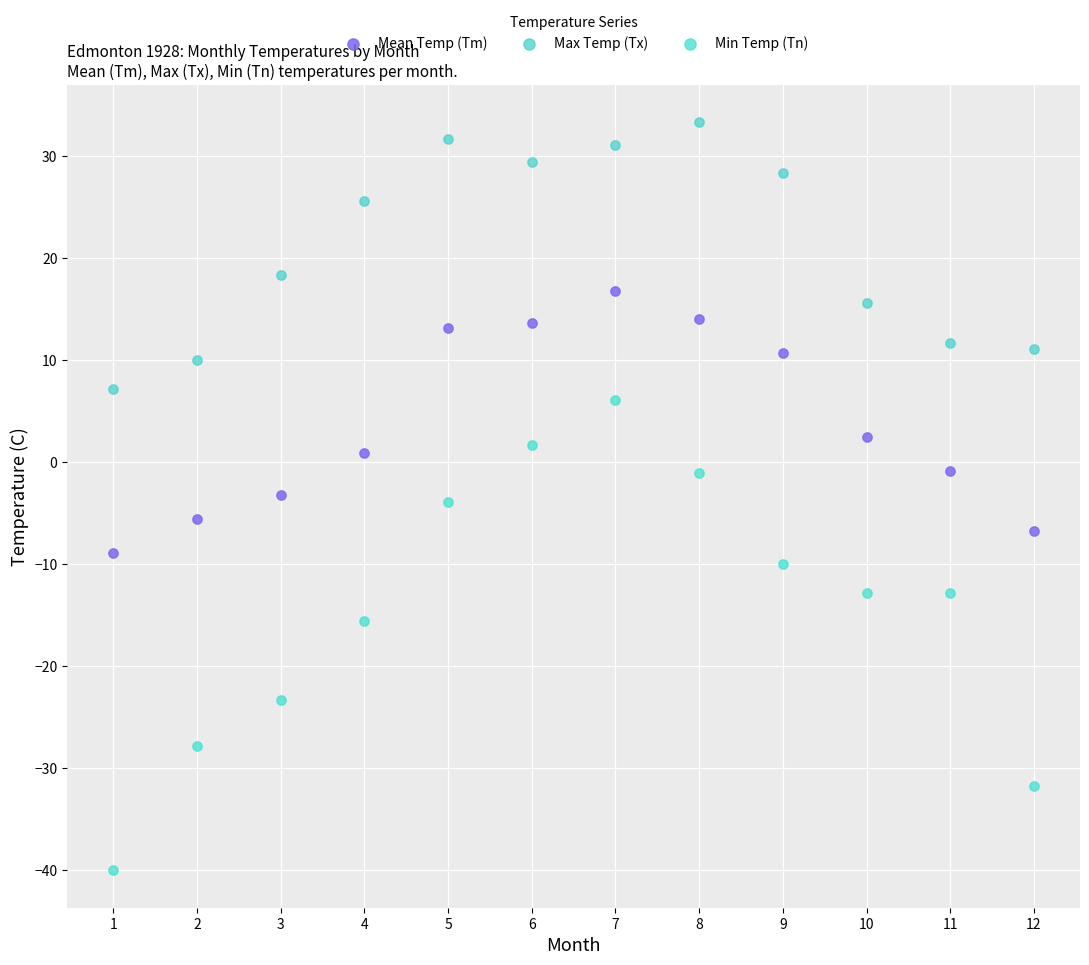

What are all the series names shown in the legend?

Mean Temp (Tm), Max Temp (Tx), Min Temp (Tn)